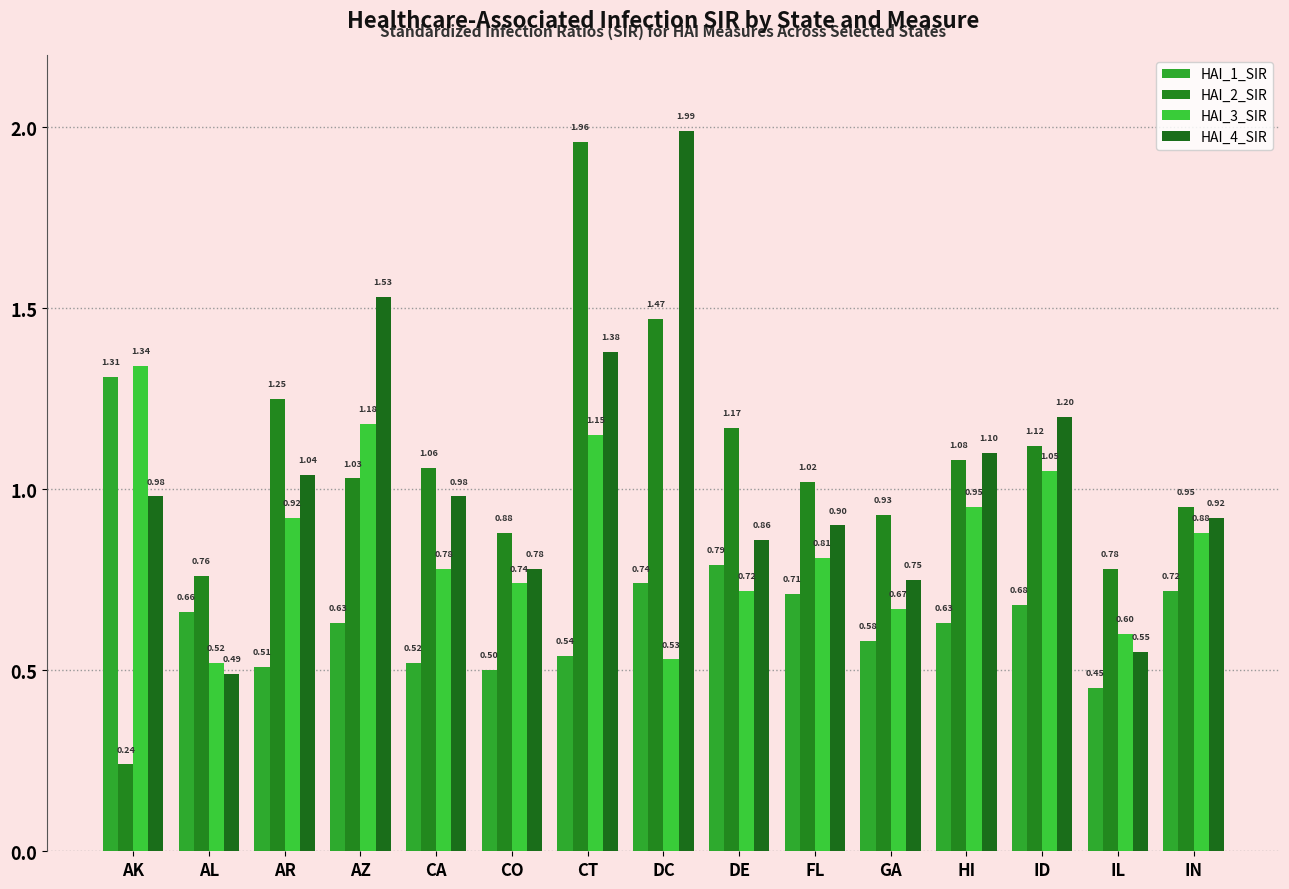

Is the value of HAI_4_SIR at DC greater than the value of HAI_1_SIR at DC?

Yes